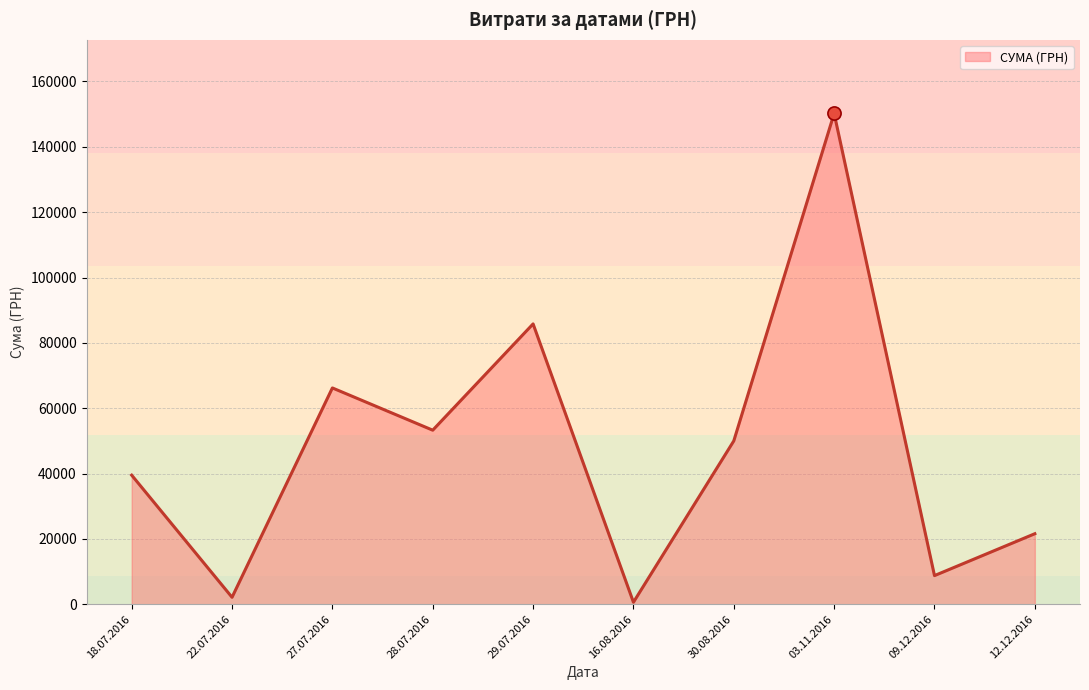

Which has a higher value, 18.07.2016 or 28.07.2016?

28.07.2016